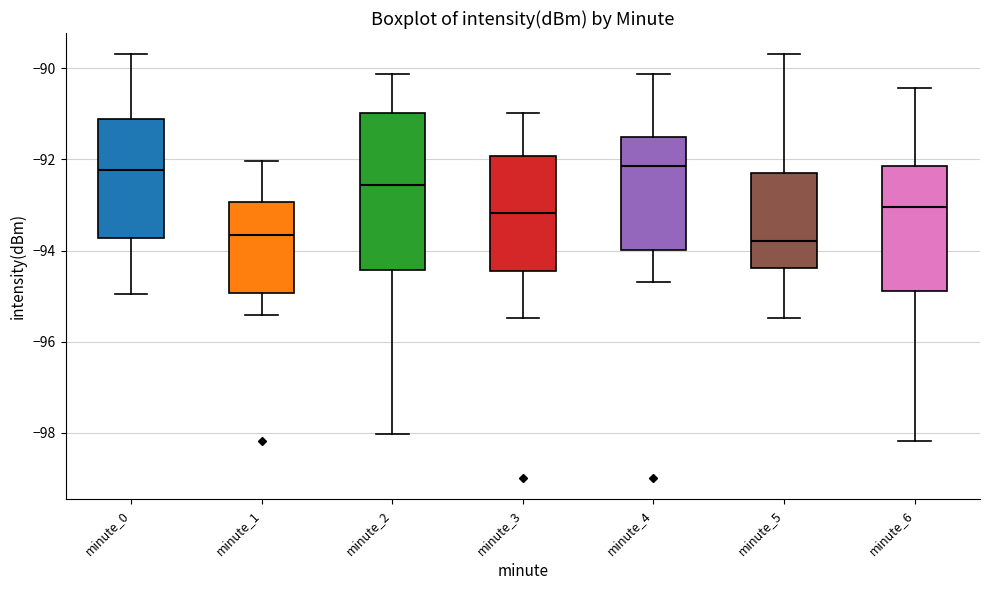

Reading left to right, read every box against the y-axis: the position of its median line, the range the box covers, and the ends of its whiskers. The values are not printed on the chart, so give them approximately, as read against the axis.

minute_0: median -92.2, box -93.8 to -91.2, whiskers -95.0 to -89.6
minute_1: median -93.6, box -95.0 to -93.0, whiskers -95.4 to -92.0
minute_2: median -92.6, box -94.4 to -91.0, whiskers -98.0 to -90.2
minute_3: median -93.2, box -94.4 to -92.0, whiskers -95.4 to -91.0
minute_4: median -92.2, box -94.0 to -91.6, whiskers -94.6 to -90.2
minute_5: median -93.8, box -94.4 to -92.2, whiskers -95.4 to -89.6
minute_6: median -93.0, box -94.8 to -92.2, whiskers -98.2 to -90.4